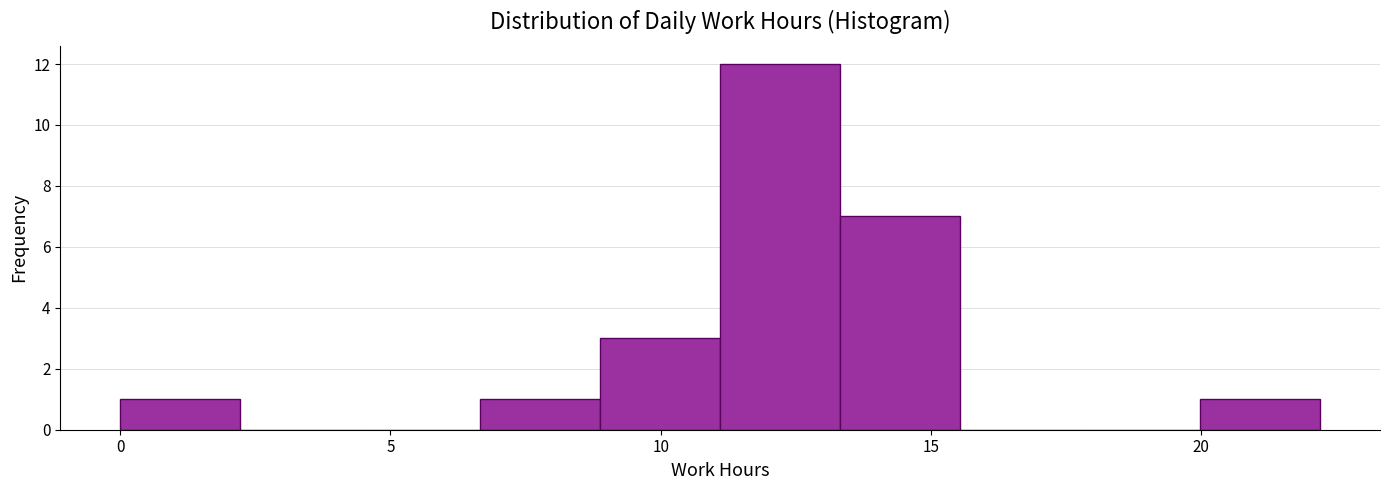

Reading left to right, transcribe this chart: for each bar, give the range it covers on the x-axis and its height. Neither the bar edges nor the heights are printed on the chart, so give them approximately, as read against the axes.

0.0 to 2.0: 1
2.0 to 4.5: 0
4.5 to 6.5: 0
6.5 to 9.0: 1
9.0 to 11.0: 3
11.0 to 13.5: 12
13.5 to 15.5: 7
15.5 to 18.0: 0
18.0 to 20.0: 0
20.0 to 22.0: 1